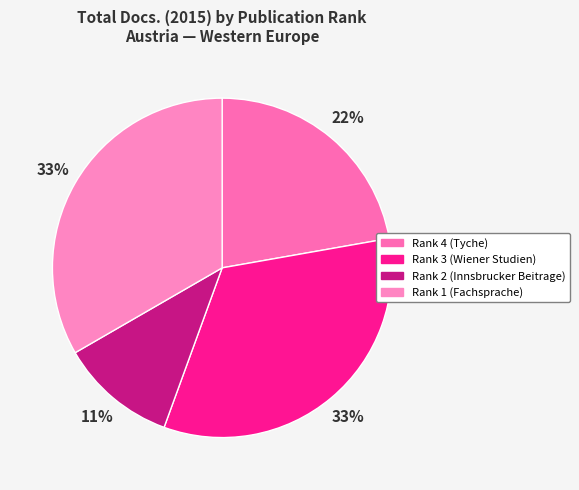

What percentage is the Rank 3 (Wiener Studien) slice, to the nearest percent?

33%